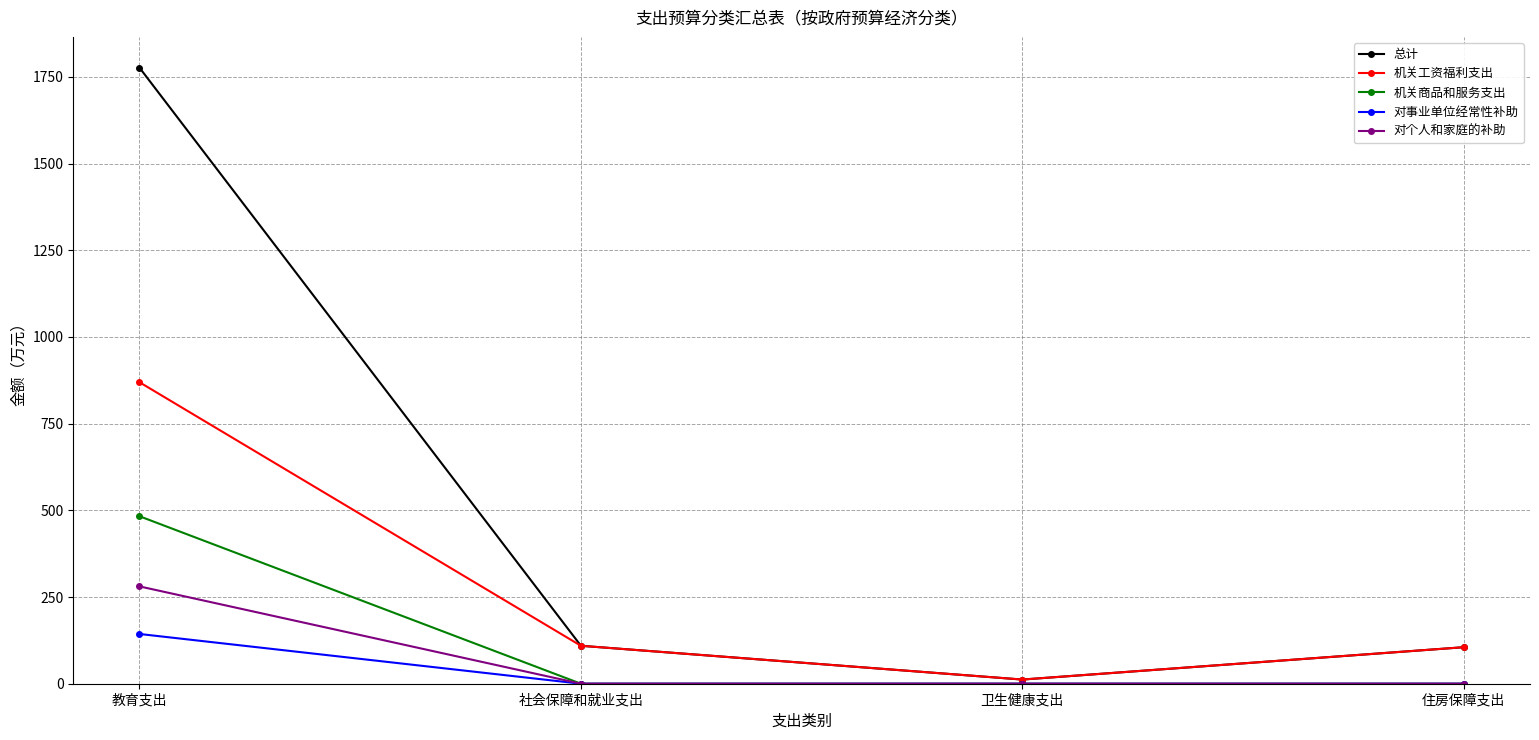

What is the spread (max minus min) of values at 住房保障支出?

105.3